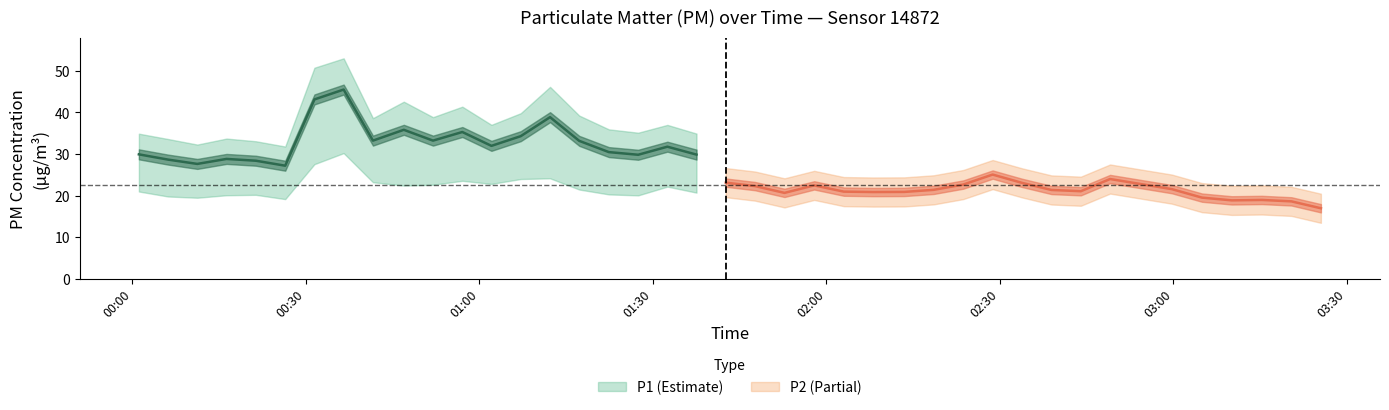

What is the difference between the maximum and minimum values in the P1 series?

22.3